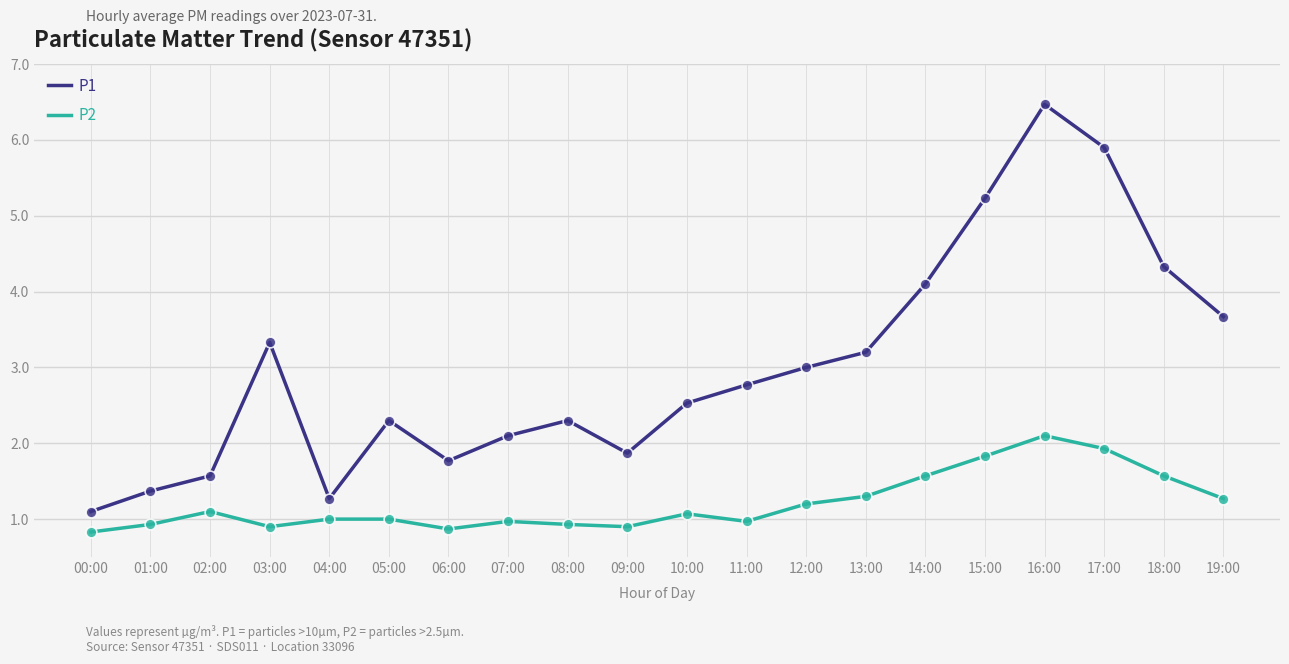

Is the value of P1 at 13:00 greater than the value of P2 at 13:00?

Yes